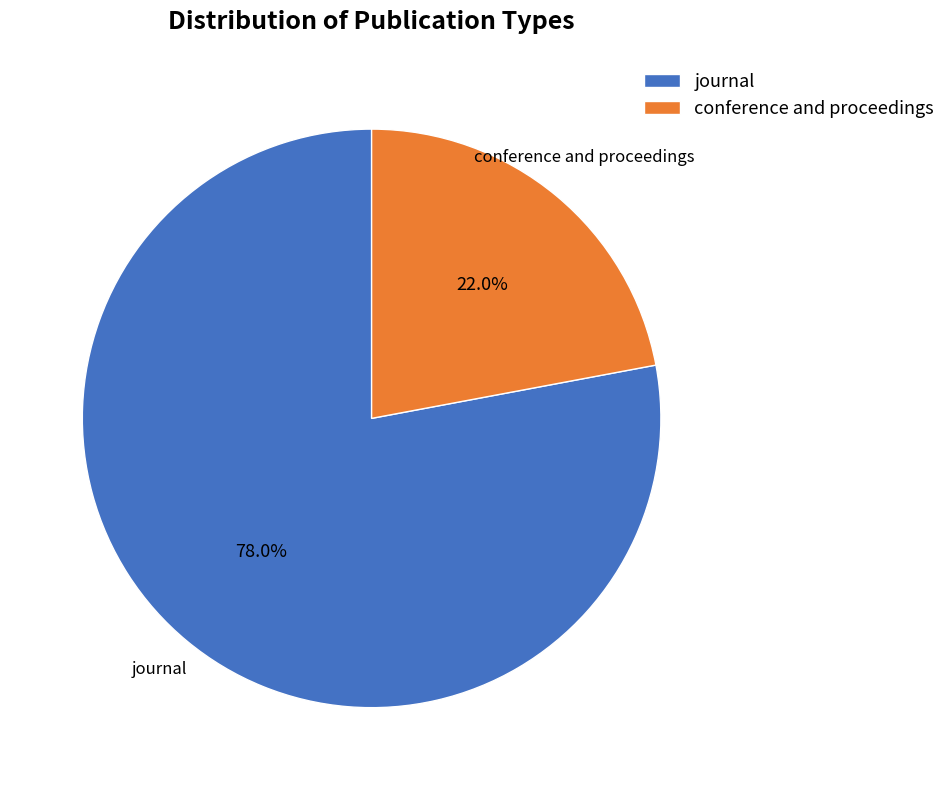

Is there a majority slice in this chart?

Yes